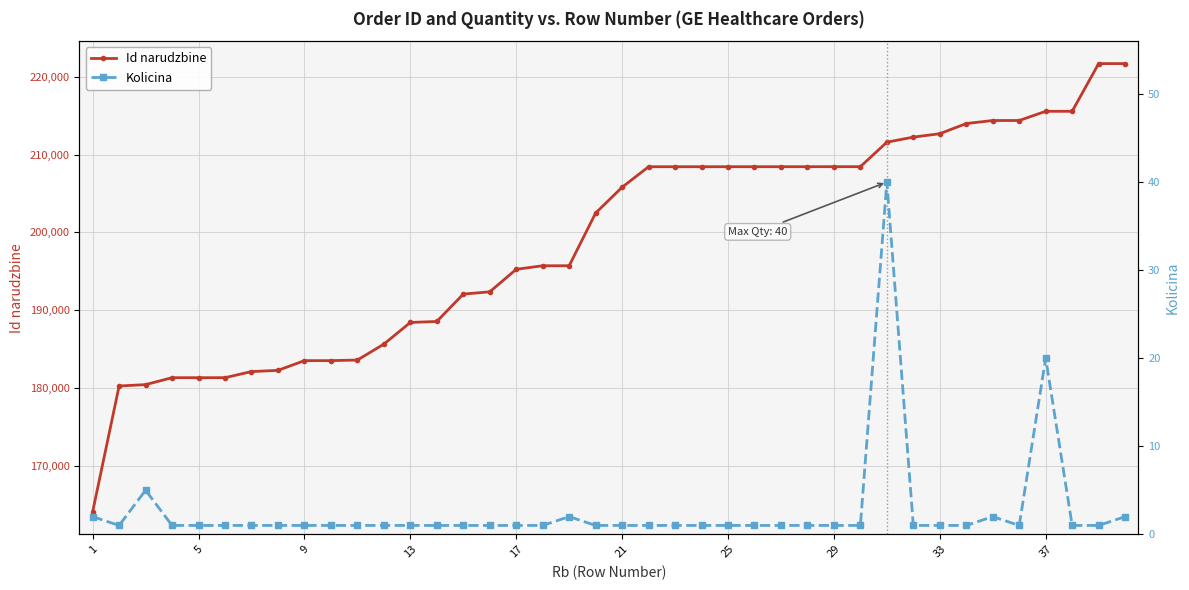

Reading right to left, extract all data points from this chart.

Id narudzbine: 221694	221693	215561	215560	214378	214377	213987	212682	212243	211591	208443	208442	208441	208440	208439	208438	208437	208436	208435	205800	202481	195708	195707	195249	192354	192065	188543	188418	185631	183584	183511	183510	182260	182104	181318	181317	181316	180428	180247	164073
Kolicina: 2	1	1	20	1	2	1	1	1	40	1	1	1	1	1	1	1	1	1	1	1	2	1	1	1	1	1	1	1	1	1	1	1	1	1	1	1	5	1	2